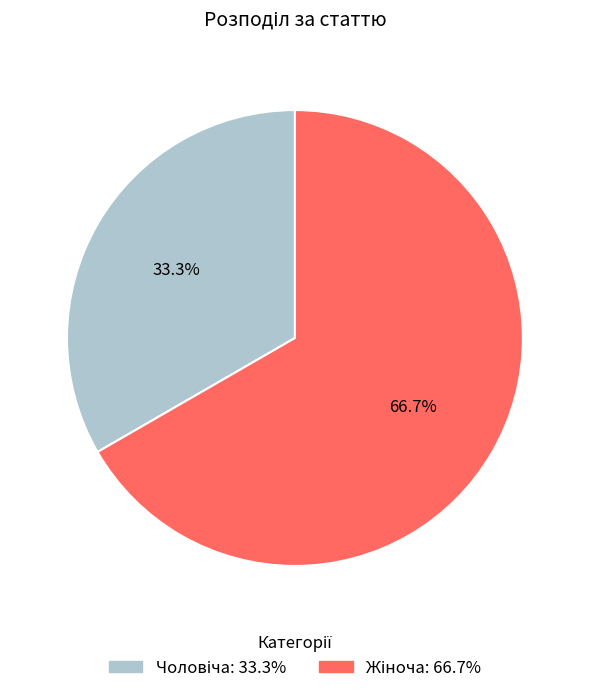

How many segments does this pie chart have?

2